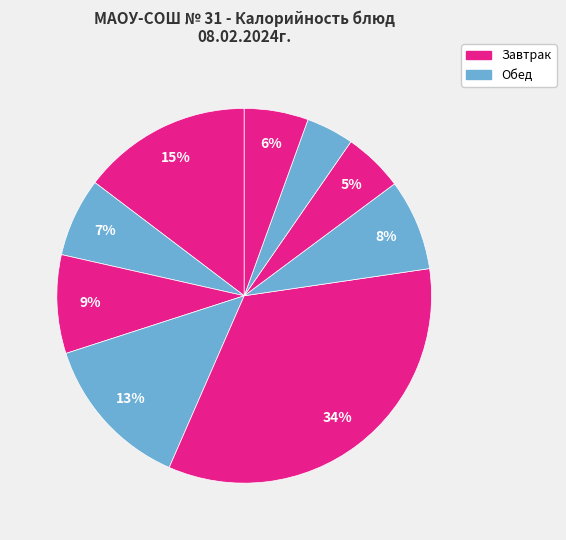

To the nearest percent, what is the average slice percentage?

11%